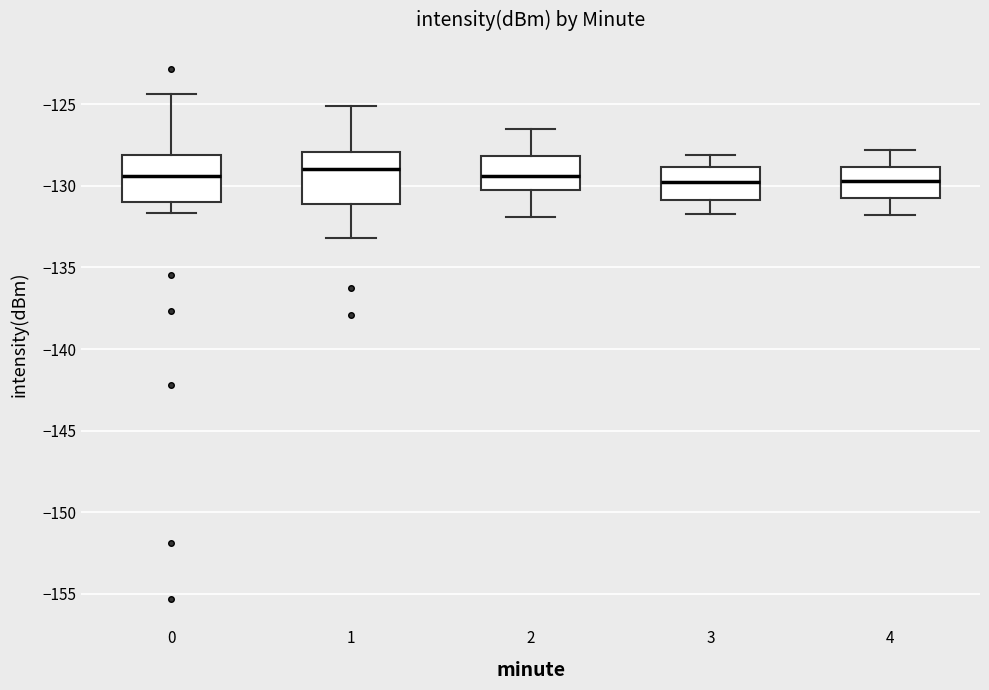

Reading left to right, transcribe this box plot: for each box, give where its median line is, the range the box spans, and where its two whiskers end, as read against the y-axis. The values are not printed on the chart, so give them approximately, as read against the axis.

0: median -129.5, box -131.0 to -128.0, whiskers -131.5 to -124.5
1: median -129.0, box -131.0 to -128.0, whiskers -133.0 to -125.0
2: median -129.5, box -130.5 to -128.0, whiskers -132.0 to -126.5
3: median -129.5, box -131.0 to -129.0, whiskers -131.5 to -128.0
4: median -129.5, box -130.5 to -129.0, whiskers -132.0 to -128.0